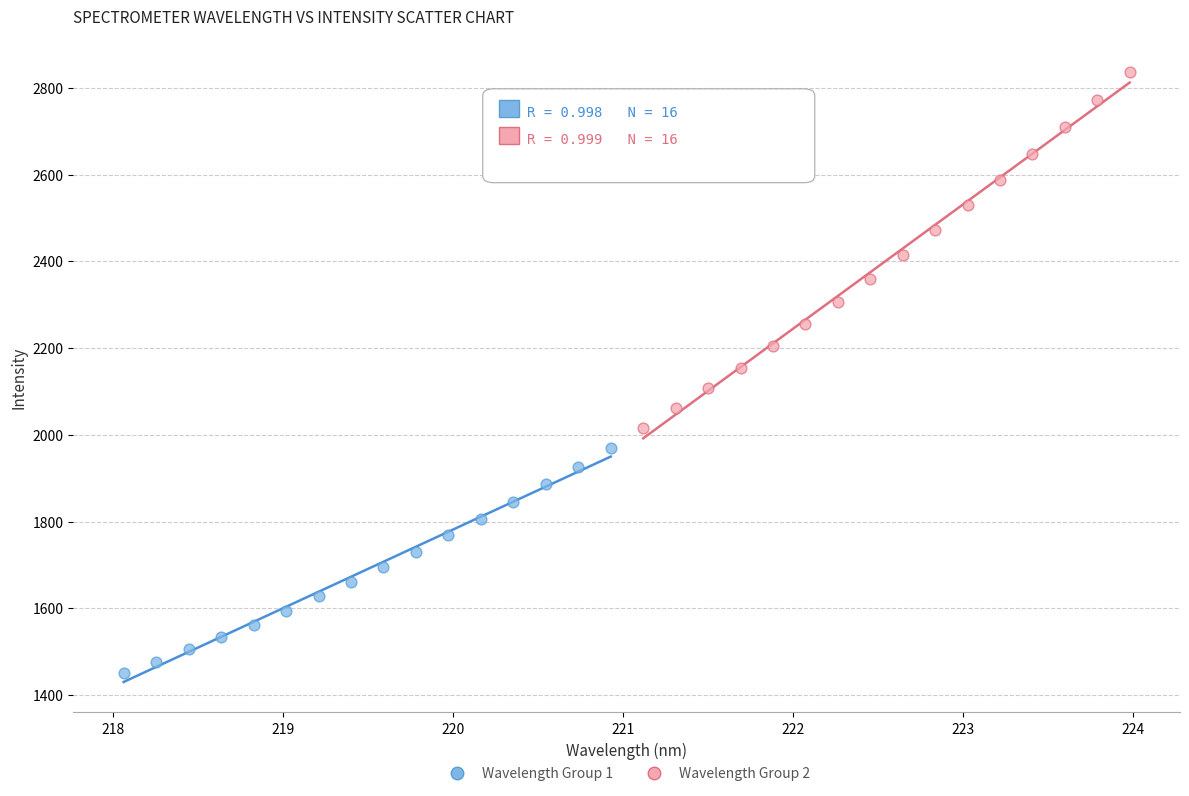

Which series has the widest spread of Y values?

Wavelength Group 2